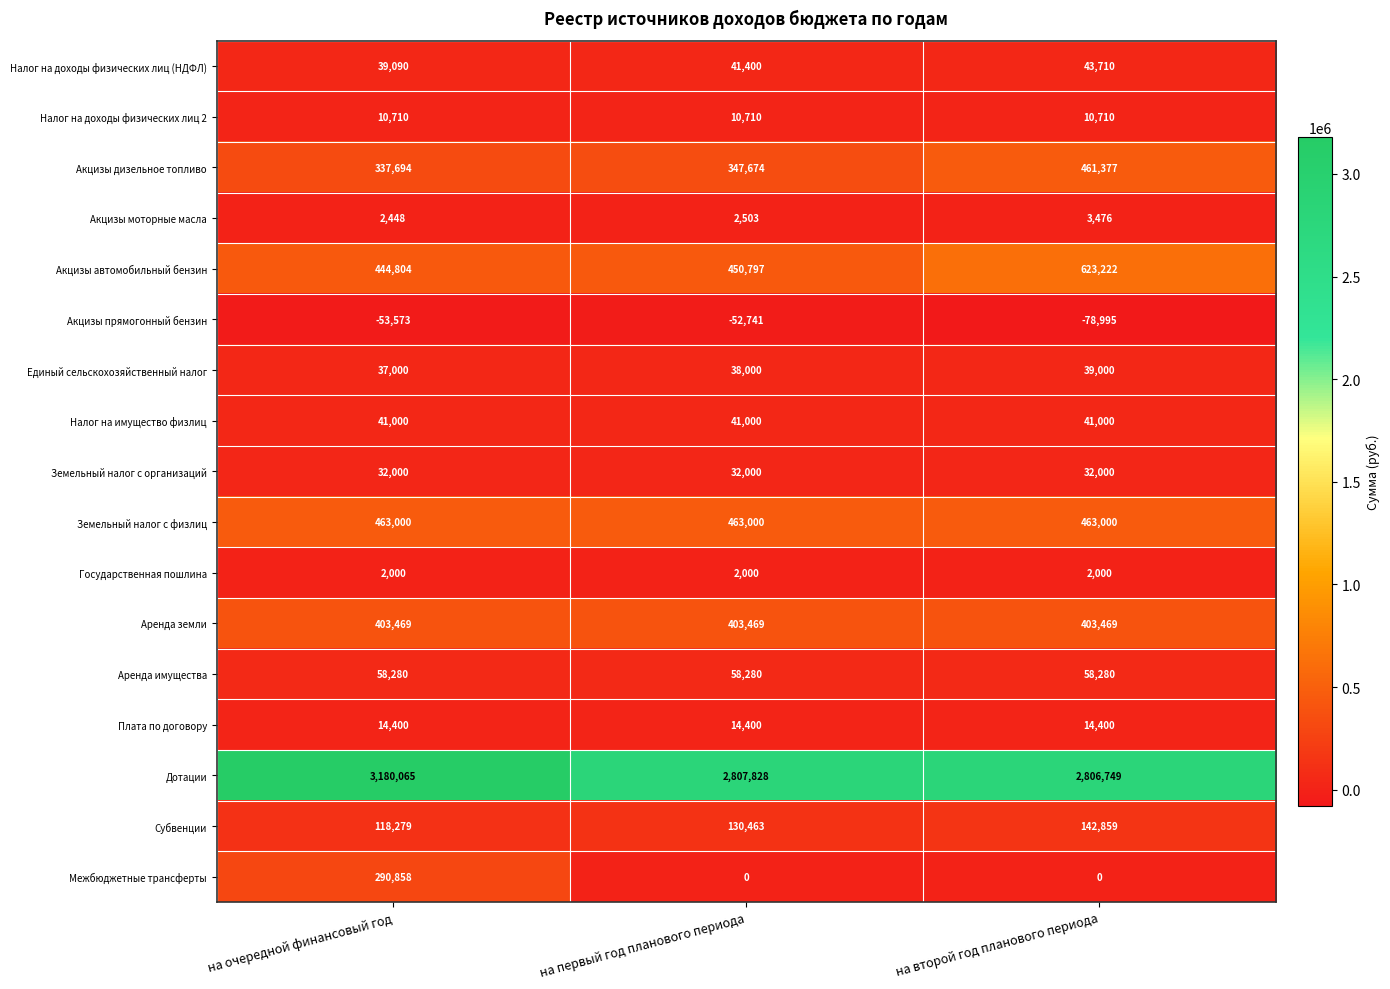

At which label is Акцизы дизельное топливо closest to 399535?

на первый год планового периода